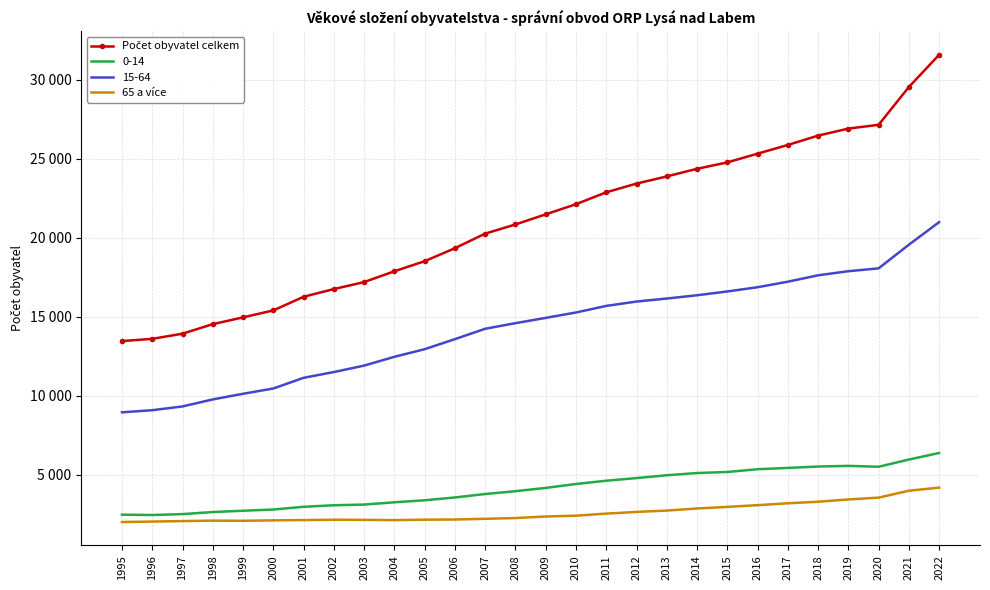

At how many categories does at least one series exceed 11455?

28